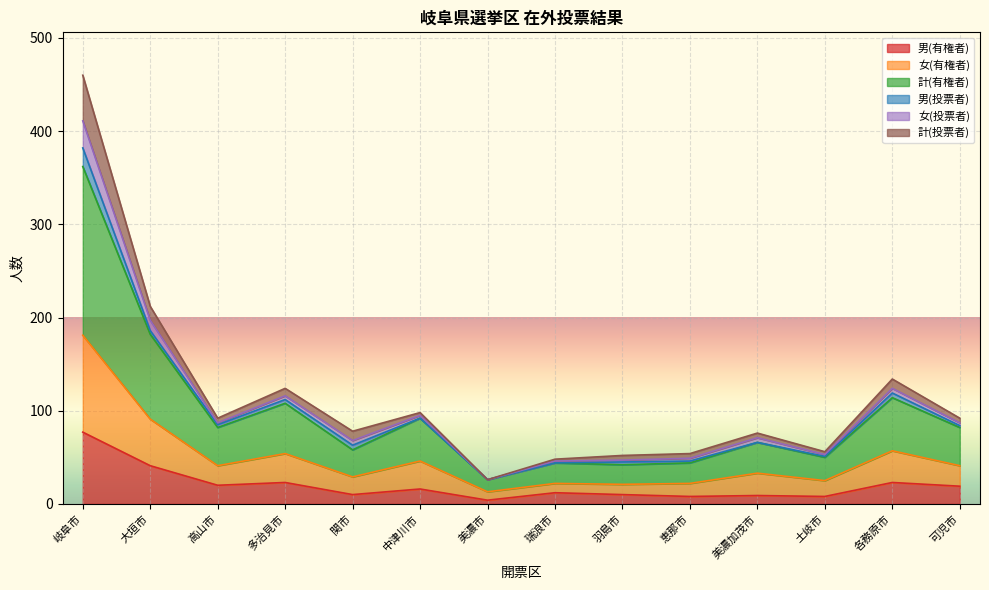

How many lines are shown in the chart?

6